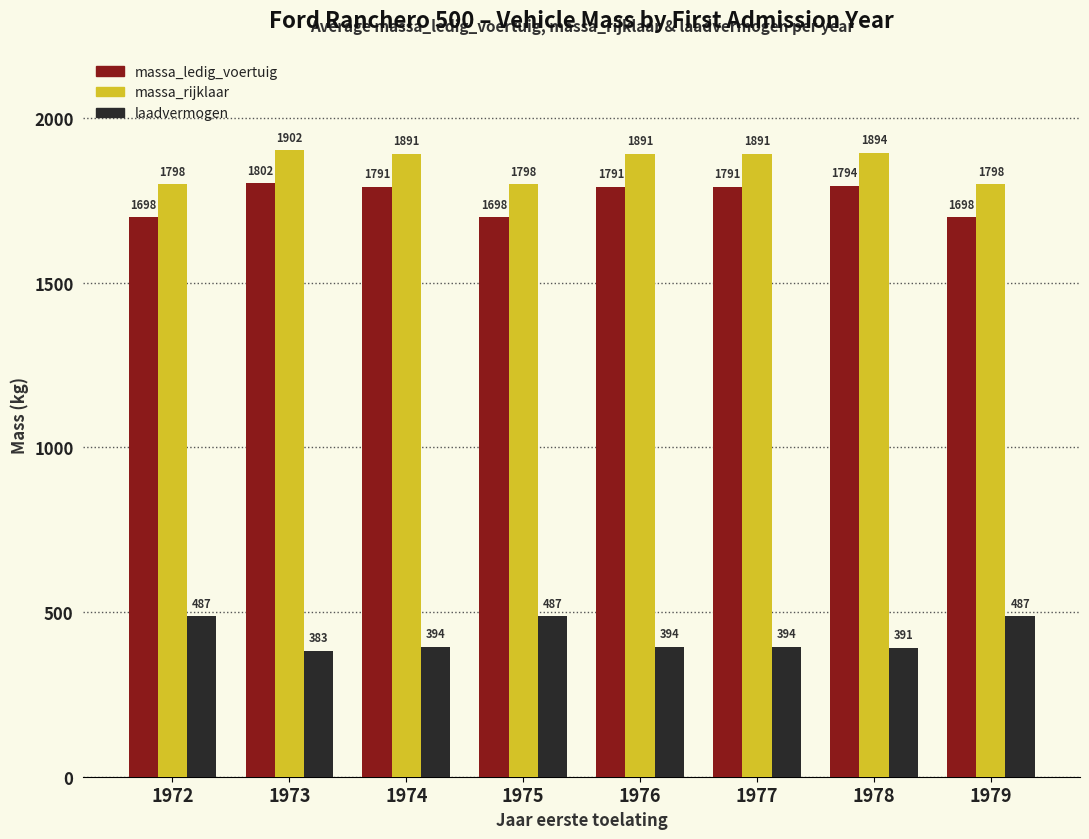

Reading left to right, extract all data points from this chart.

massa_ledig_voertuig: 1698	1802	1791	1698	1791	1791	1794	1698
massa_rijklaar: 1798	1902	1891	1798	1891	1891	1894	1798
laadvermogen: 487	383	394	487	394	394	391	487